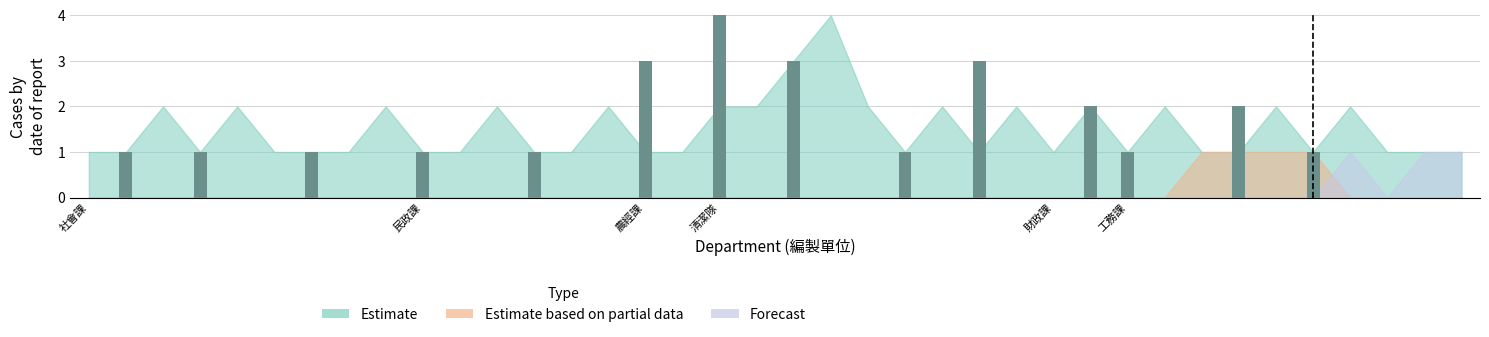

Is it true that Bars equals 1 at 工務課?

True